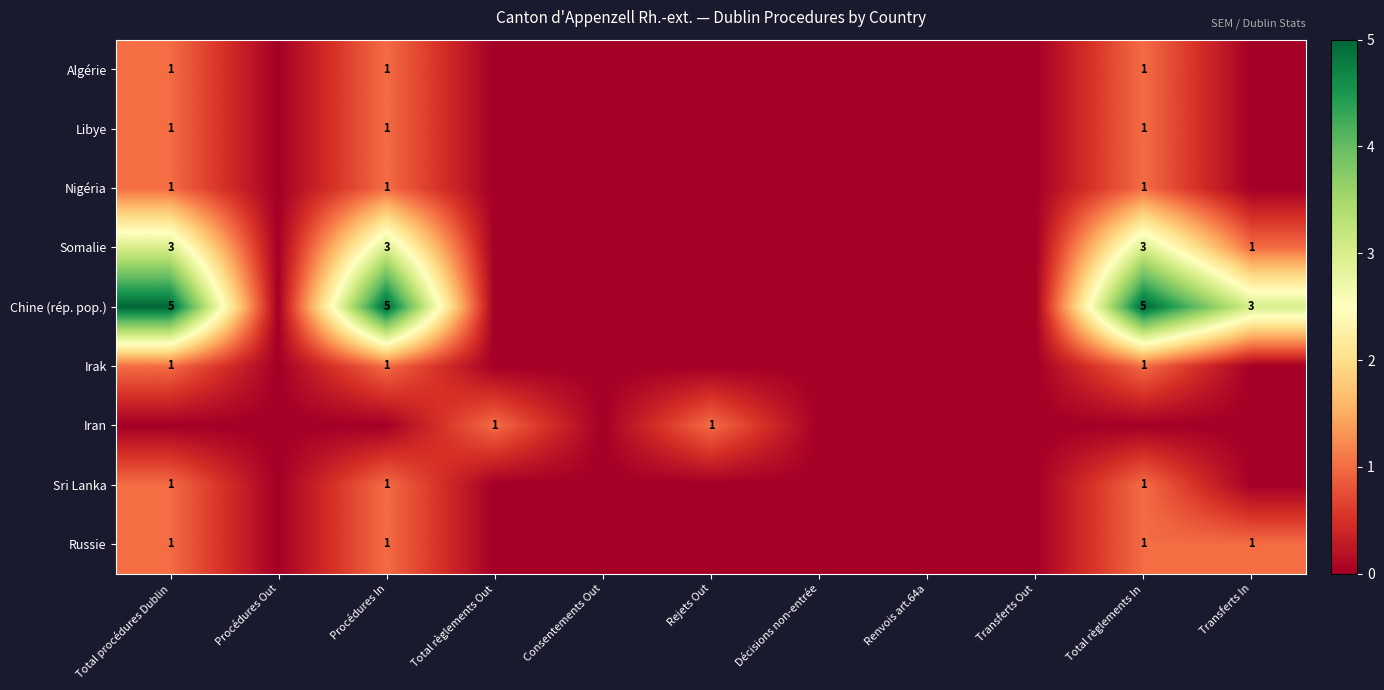

The Irak series shows 1 at Total procédures Dublin. True or false?

True